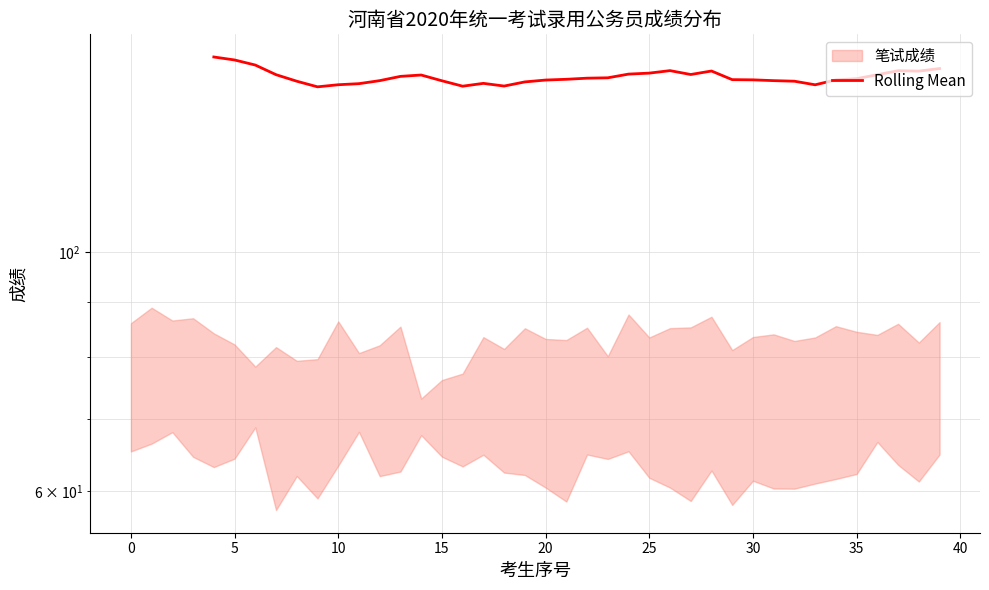

What is the label of the 26th point from the left?

25